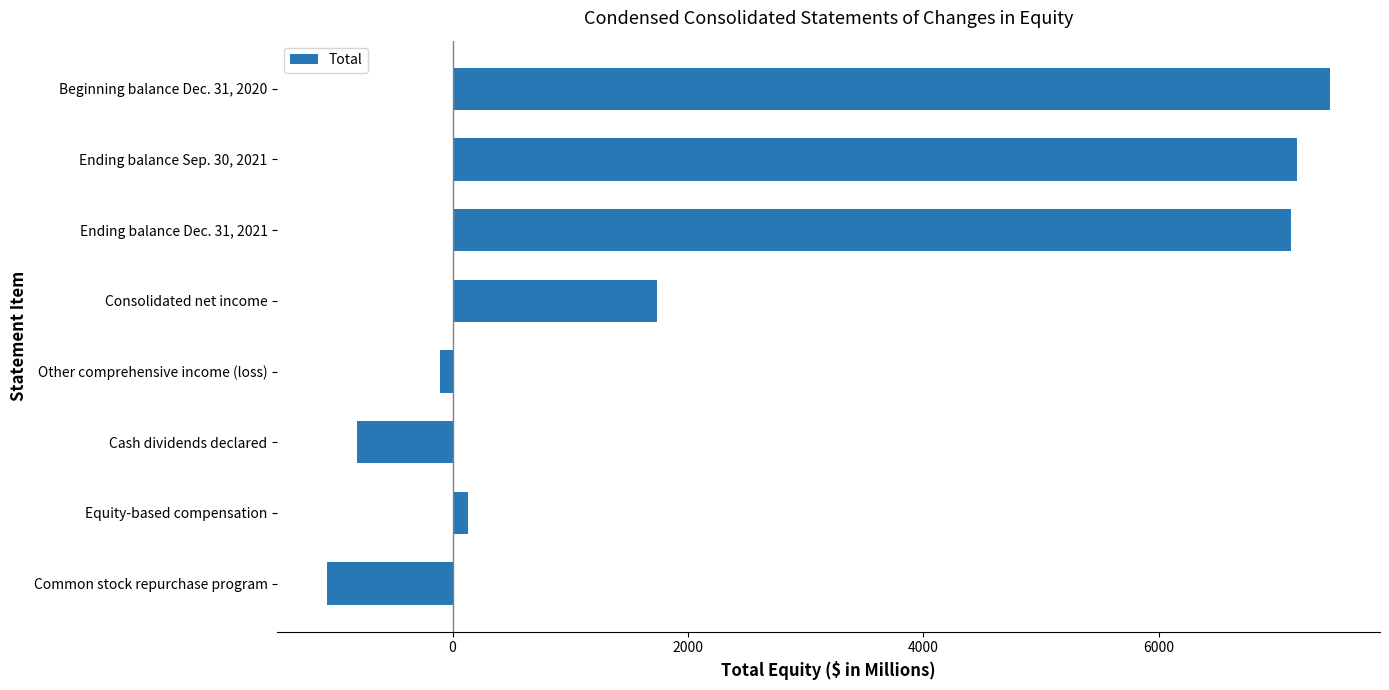

What is the label of the 3rd bar from the bottom?

Cash dividends declared